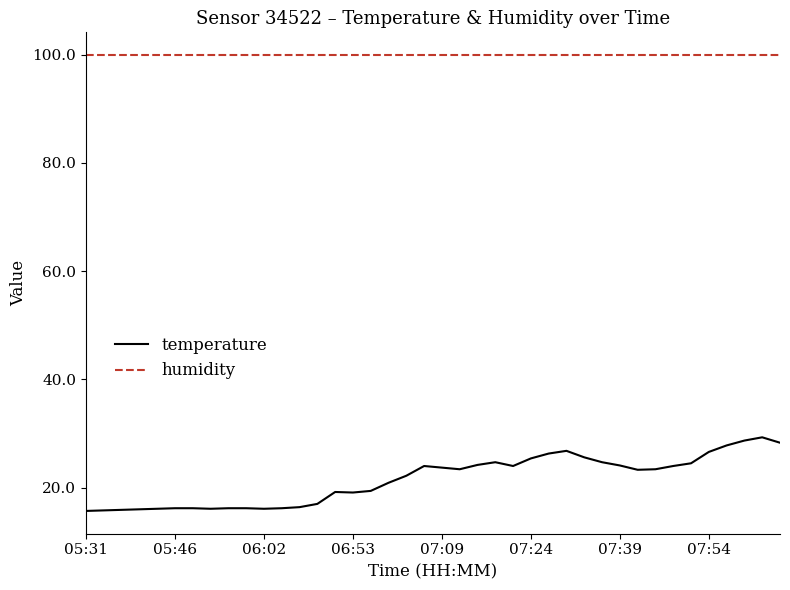

How many distinct data groups are displayed?

2